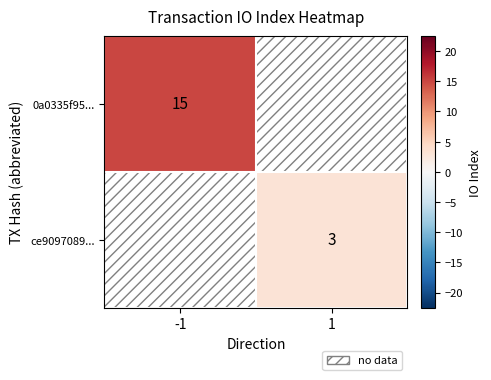

The 0a0335f95... series shows 15 at -1. True or false?

True